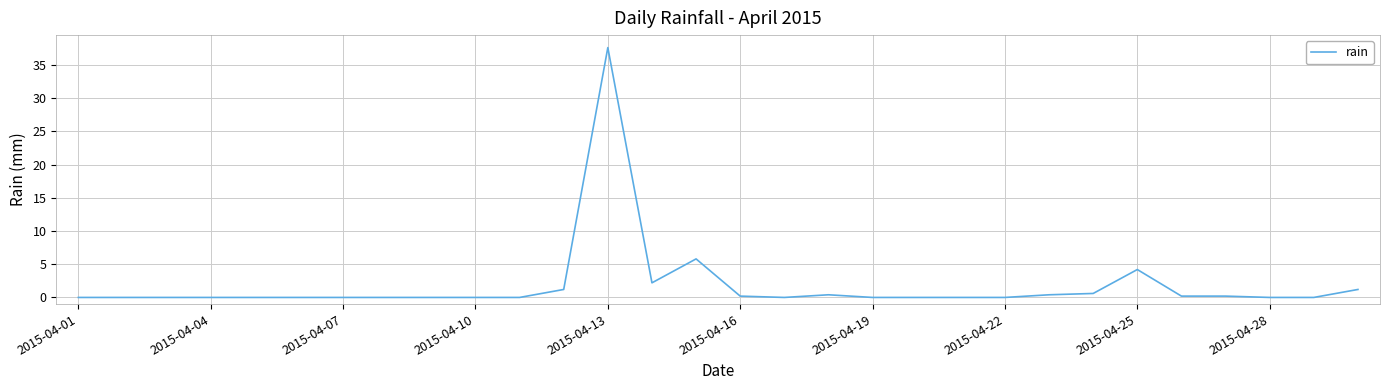

What is the maximum value shown in the chart?

37.6